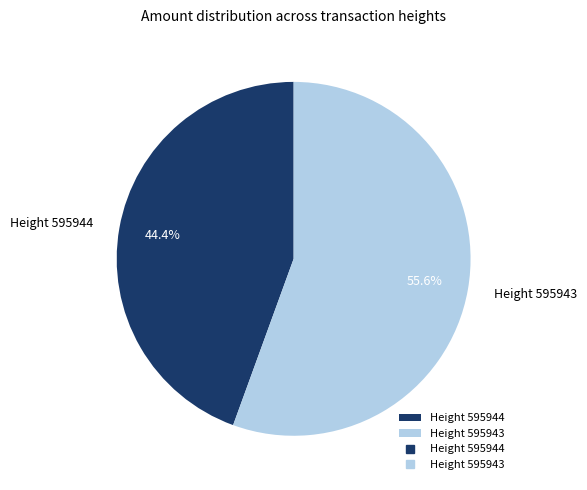

How many segments does this pie chart have?

2